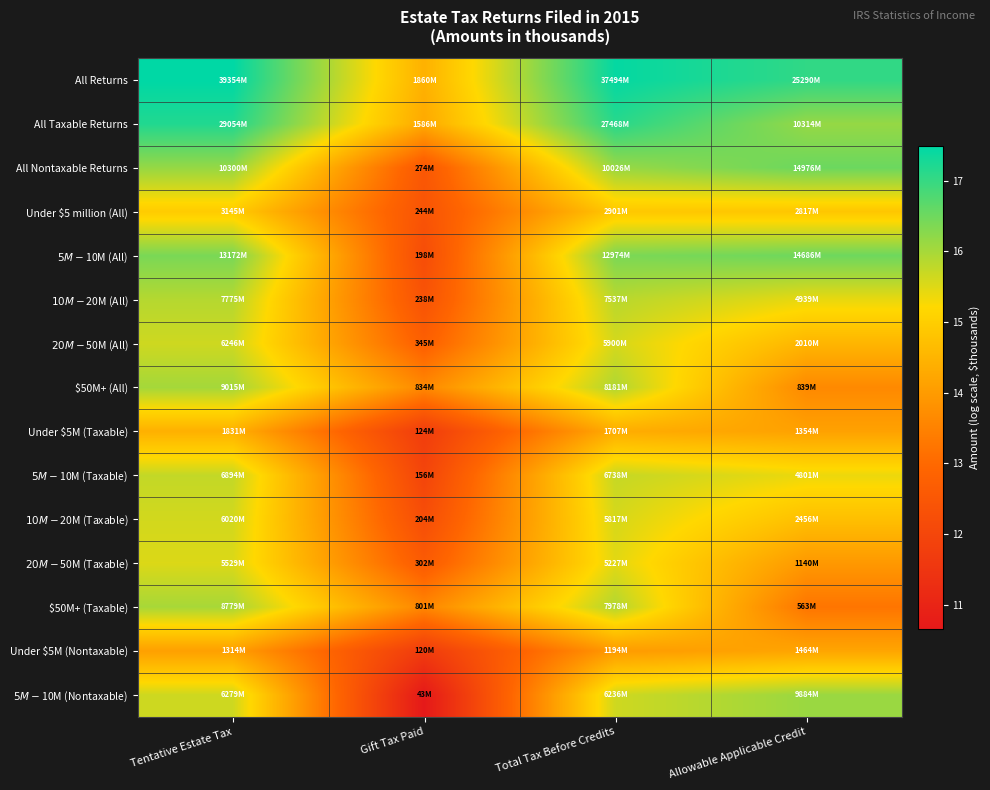

List the series in order of their peak value, highest first.

All Returns, All Taxable Returns, All Nontaxable Returns, $5M-$10M (All), $5M-$10M (Nontaxable), $50M+ (All), $50M+ (Taxable), $10M-$20M (All), $5M-$10M (Taxable), $20M-$50M (All), $10M-$20M (Taxable), $20M-$50M (Taxable), Under $5 million (All), Under $5M (Taxable), Under $5M (Nontaxable)